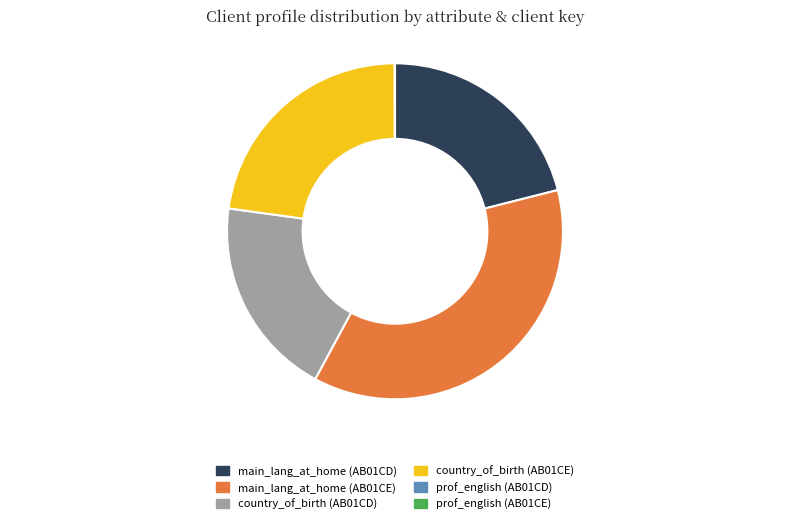

Does any single category account for the majority?

No